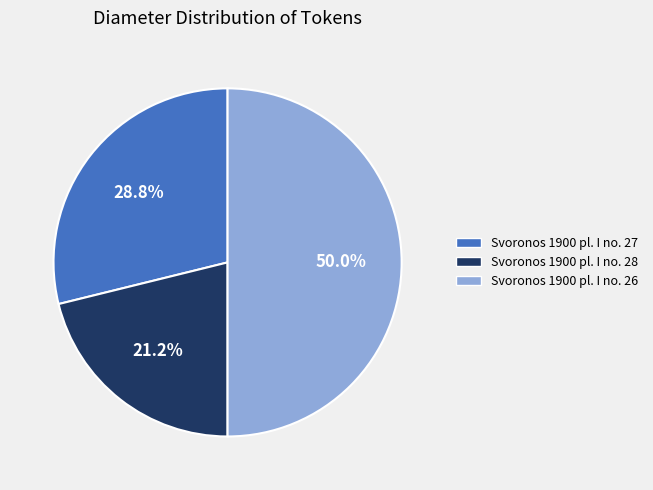

Approximately how many times larger is the value at Svoronos 1900 pl. I no. 27 compared to Svoronos 1900 pl. I no. 26?

0.6